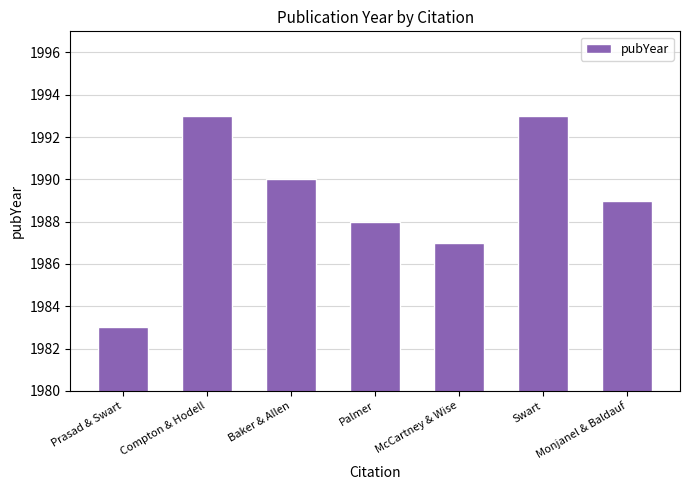

At which label is the value closest to 1988?

Palmer